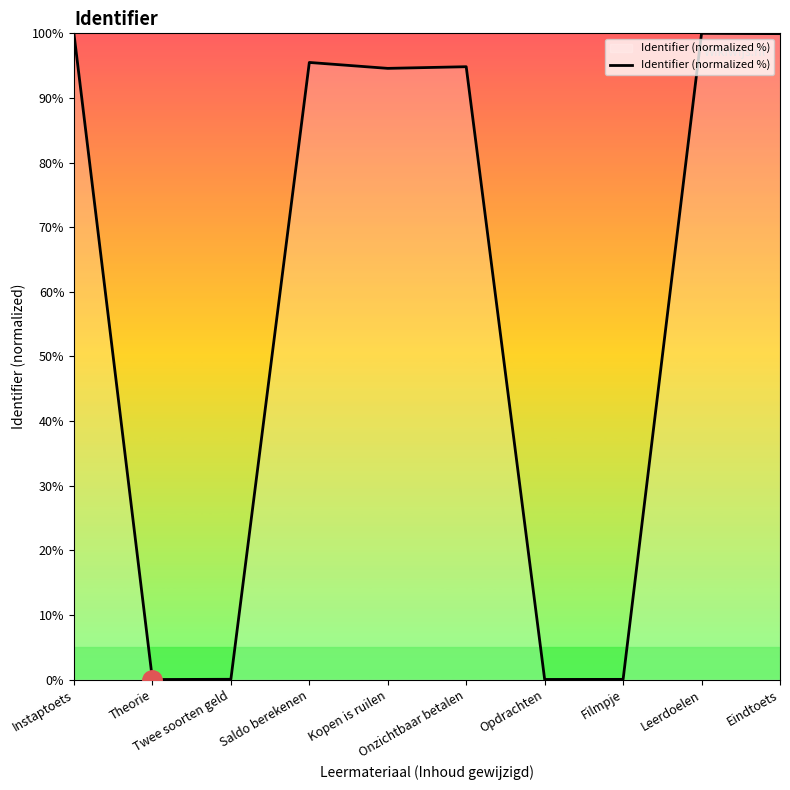

What is the greatest value displayed?

100.0